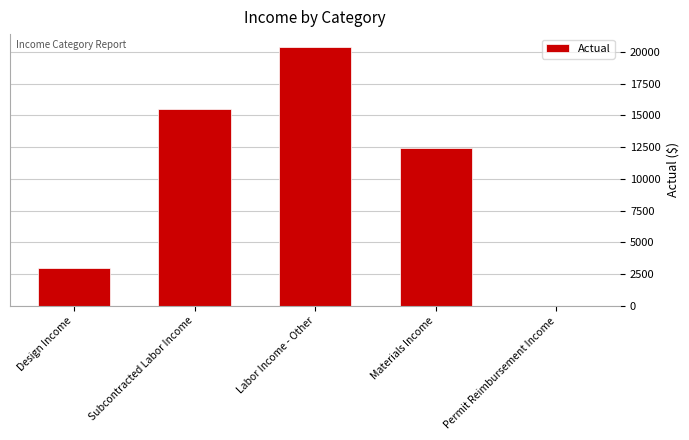

What is the sum of the values at Permit Reimbursement Income and Labor Income - Other?

20378.0